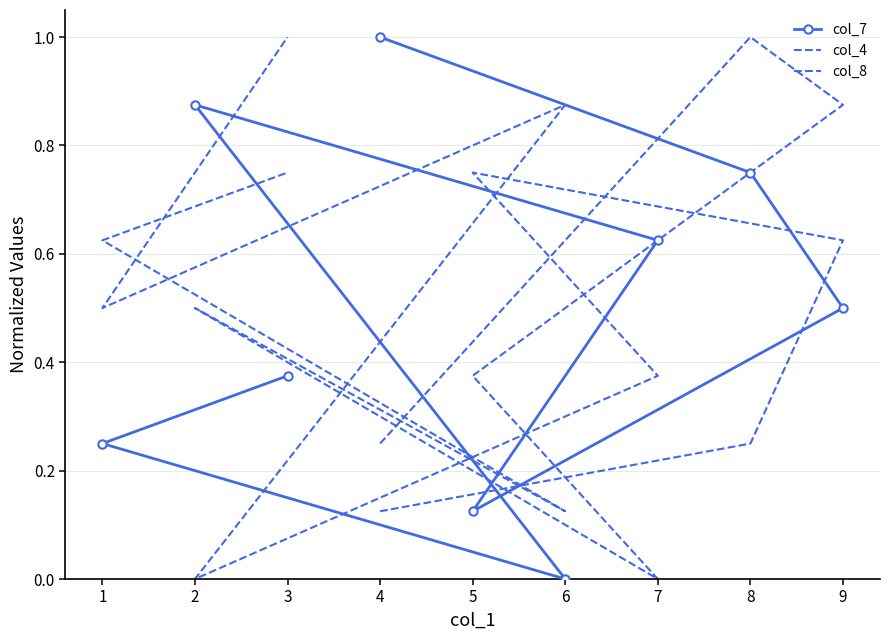

What is the average value of the col_4 series?

0.5